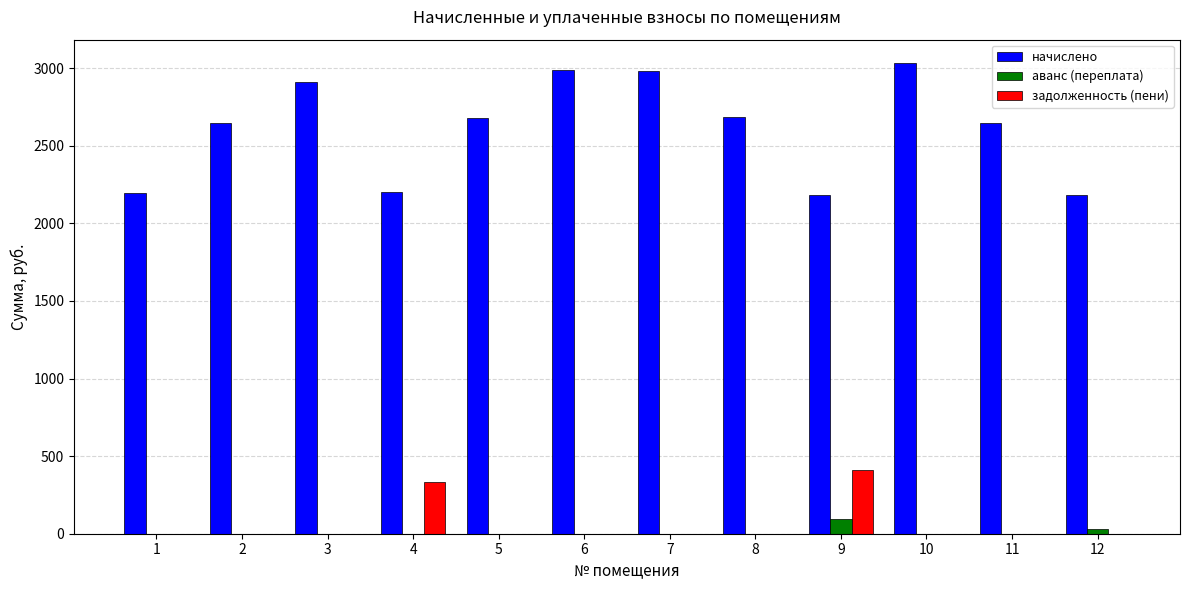

True or false: задолженность (пени) has a value of 268.4 at 3.

False